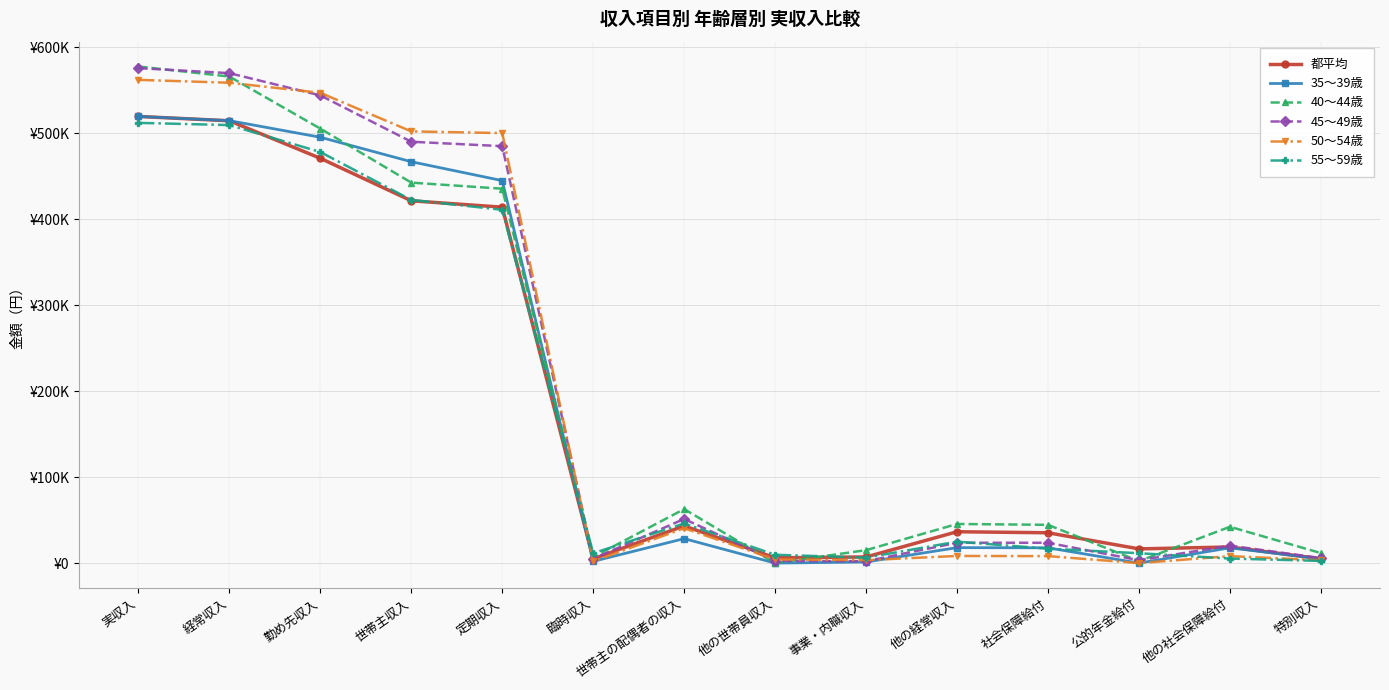

What is the sum of all 40〜44歳 values?

2758639